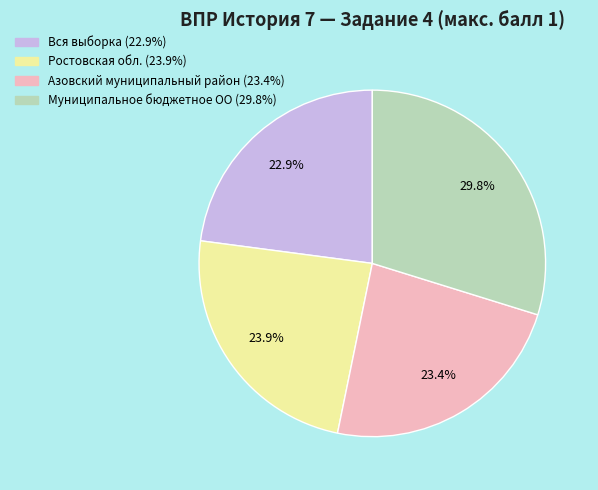

To the nearest percent, what is the difference between the largest and smallest slice percentages?

7%